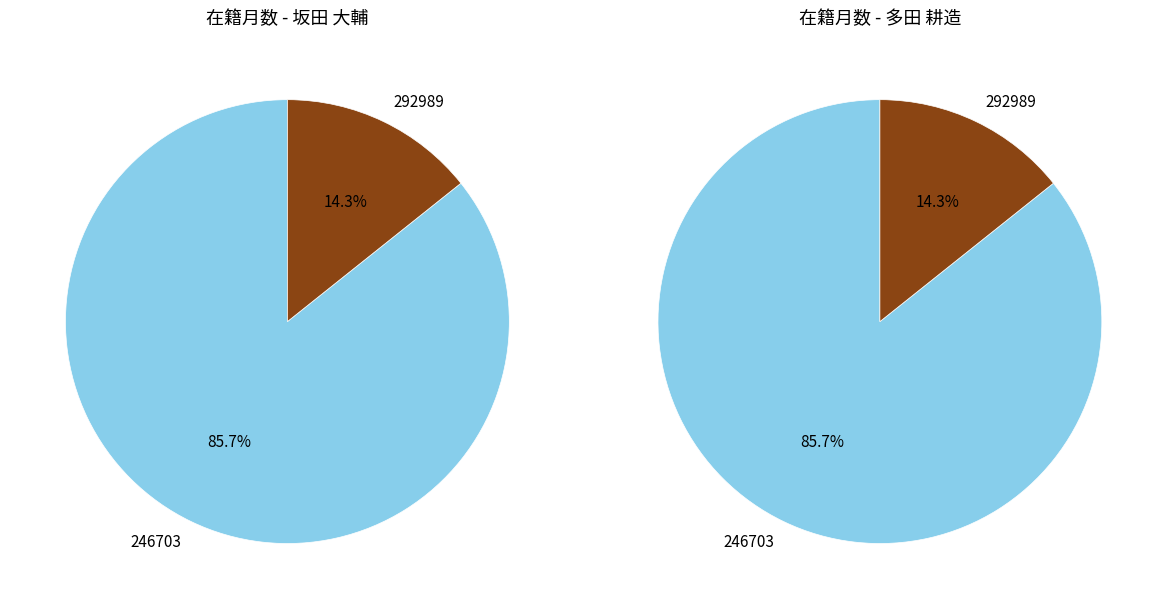

True or false: 292989 accounts for 22% of the total.

False